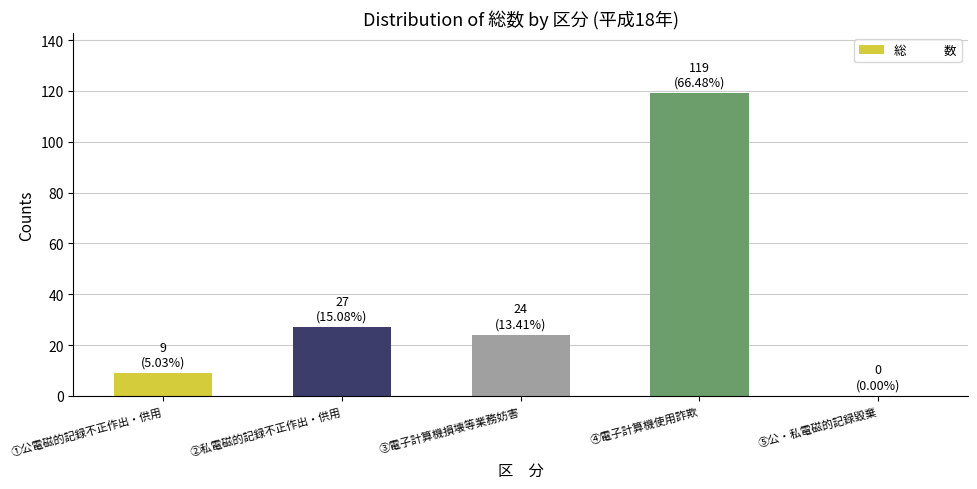

Between ②私電磁的記録不正作出・供用 and ⑤公・私電磁的記録毀棄, which is larger?

②私電磁的記録不正作出・供用